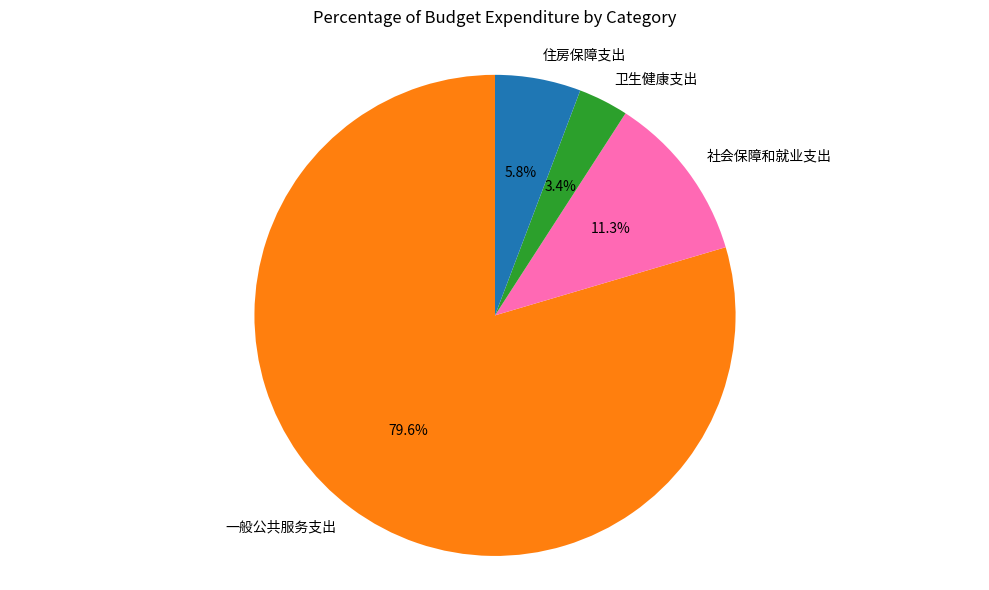

What is the smallest slice in the pie chart?

卫生健康支出